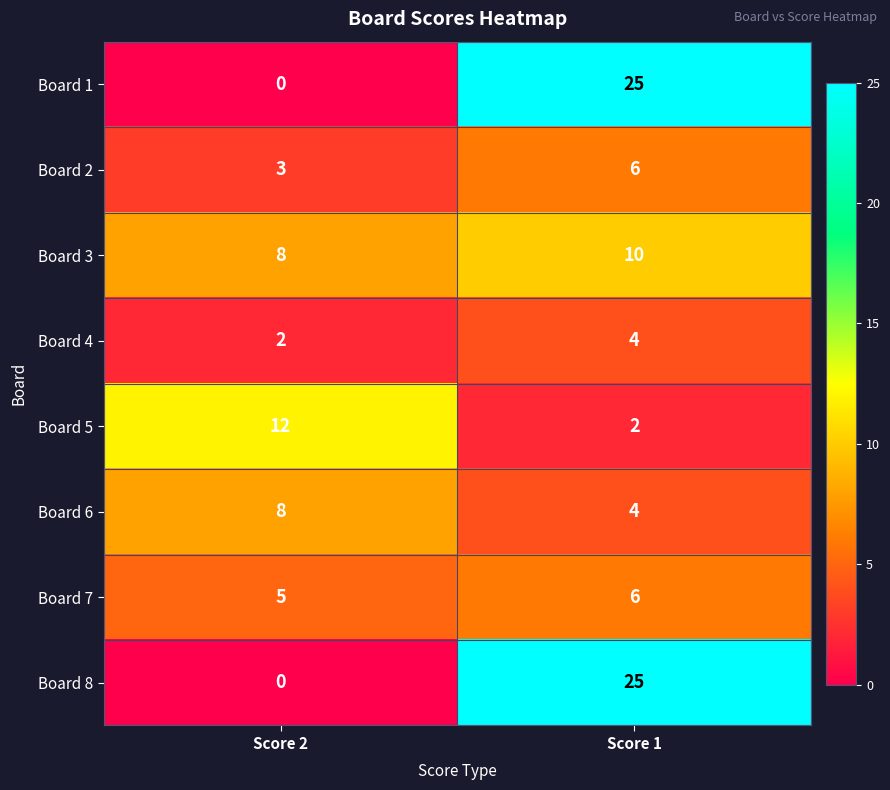

What is the difference between the highest and lowest values at Score 2?

12